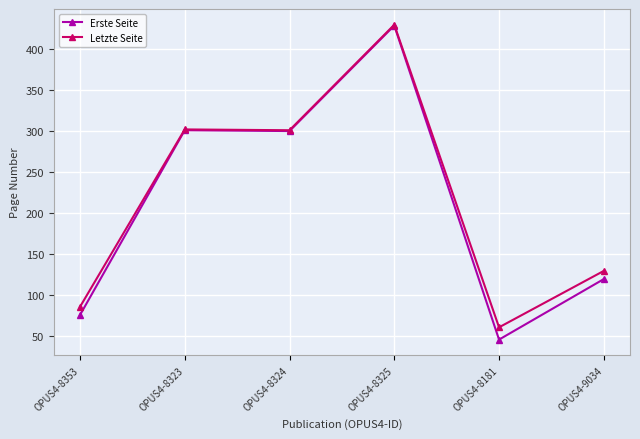

True or false: Letzte Seite has a value of 430 at OPUS4-8325.

True